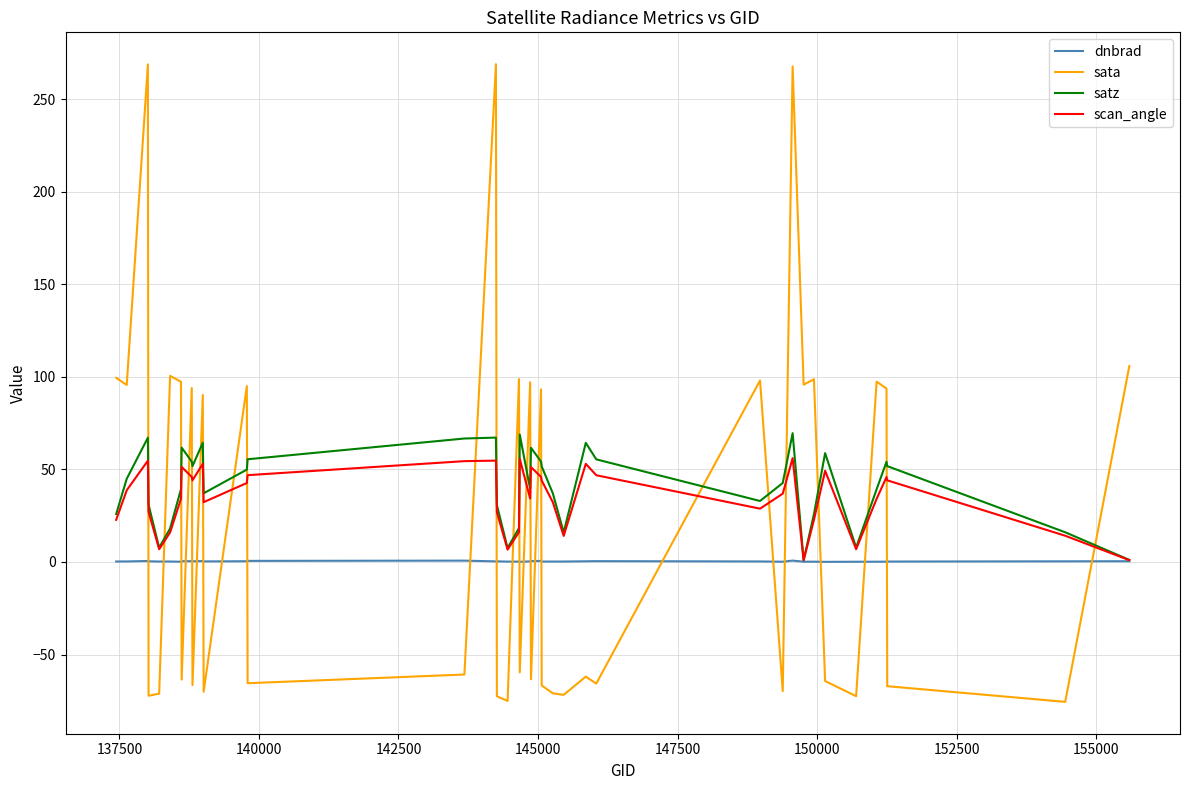

What is the smallest value displayed?

-75.6